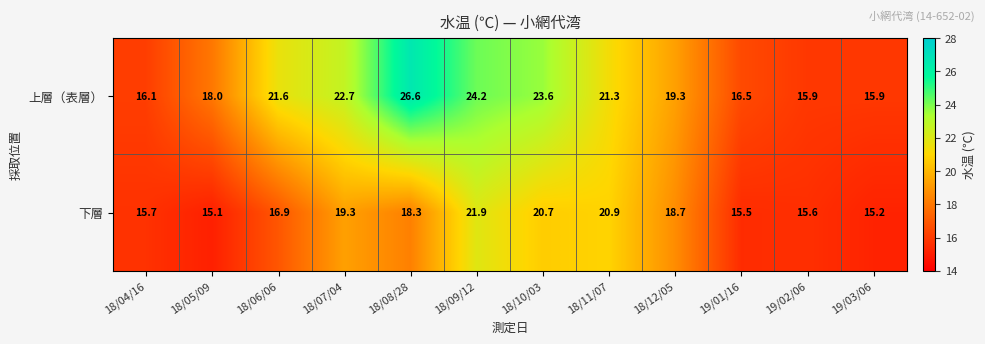

Reading right to left, list all the values displayed in this chart.

上層（表層）: 19/03/06=15.9	19/02/06=15.9	19/01/16=16.5	18/12/05=19.3	18/11/07=21.3	18/10/03=23.6	18/09/12=24.2	18/08/28=26.6	18/07/04=22.7	18/06/06=21.6	18/05/09=18.0	18/04/16=16.1
下層: 19/03/06=15.2	19/02/06=15.6	19/01/16=15.5	18/12/05=18.7	18/11/07=20.9	18/10/03=20.7	18/09/12=21.9	18/08/28=18.3	18/07/04=19.3	18/06/06=16.9	18/05/09=15.1	18/04/16=15.7